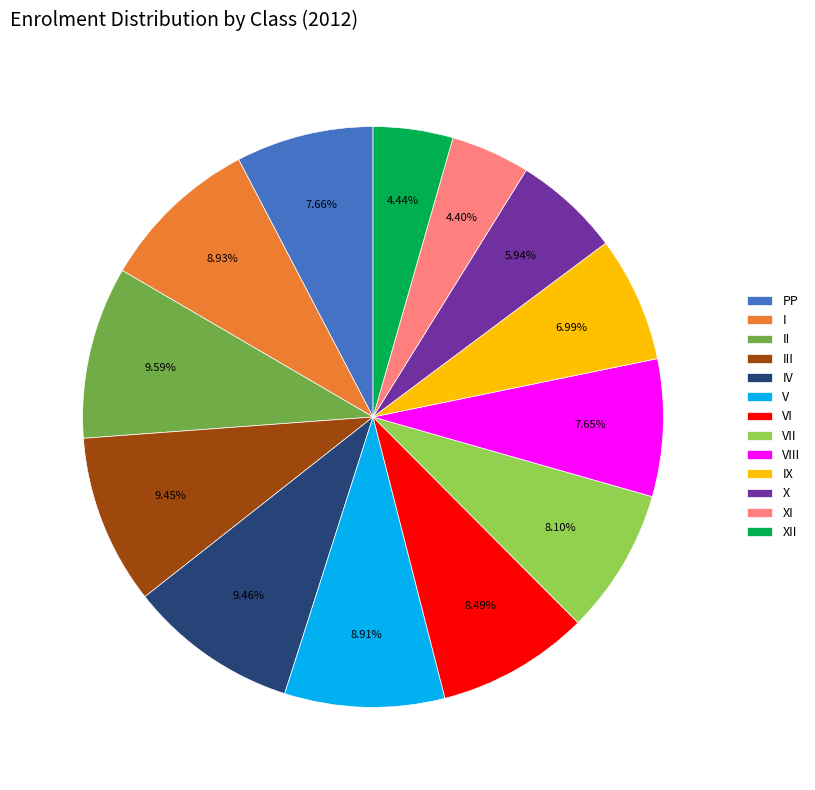

What percentage is NOT represented by III?

90.6%